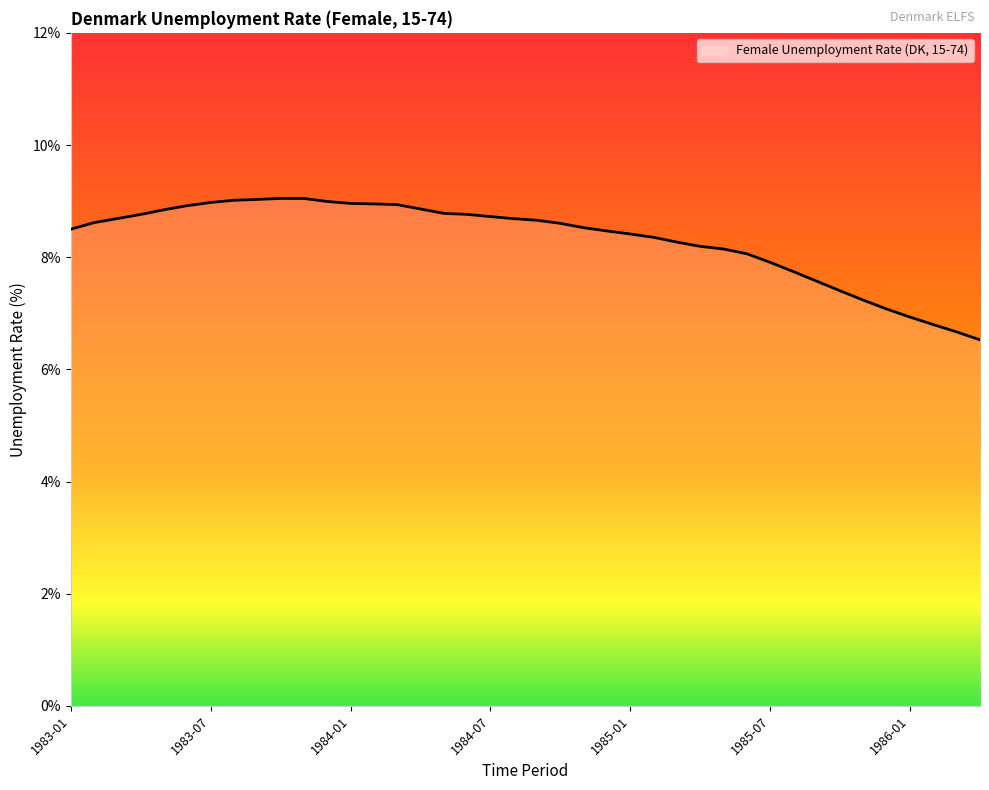

What is the maximum value shown in the chart?

9.0